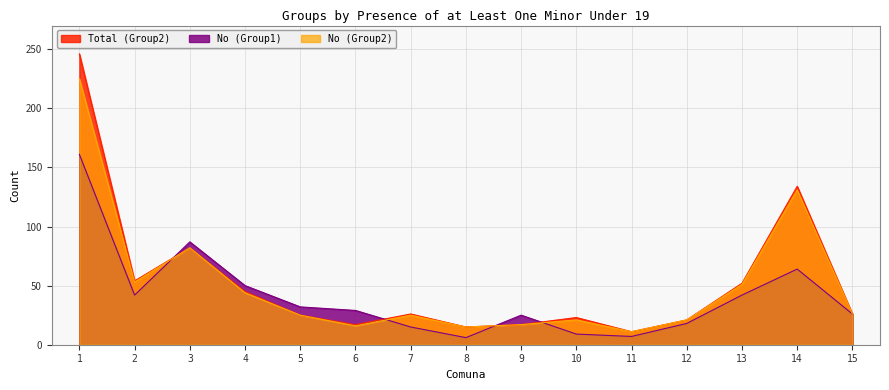

The No (Group1) series shows 50 at 4. True or false?

True